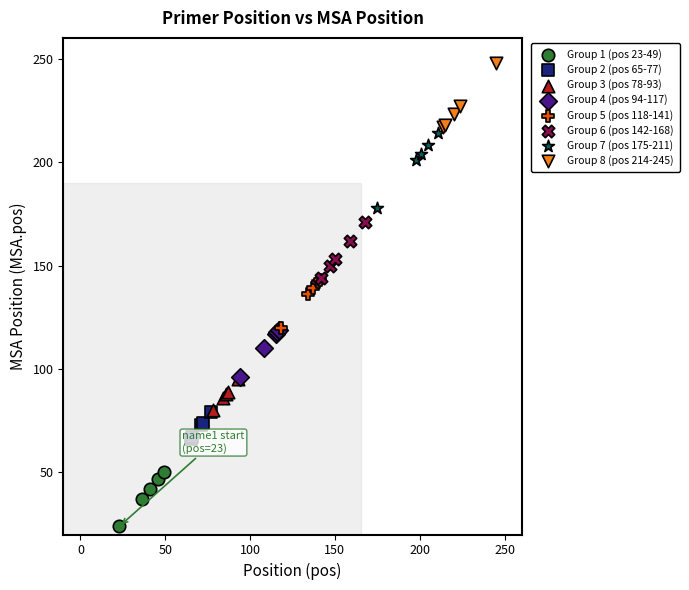

Which series contains the highest Y value?

Group 8 (pos 214-245)